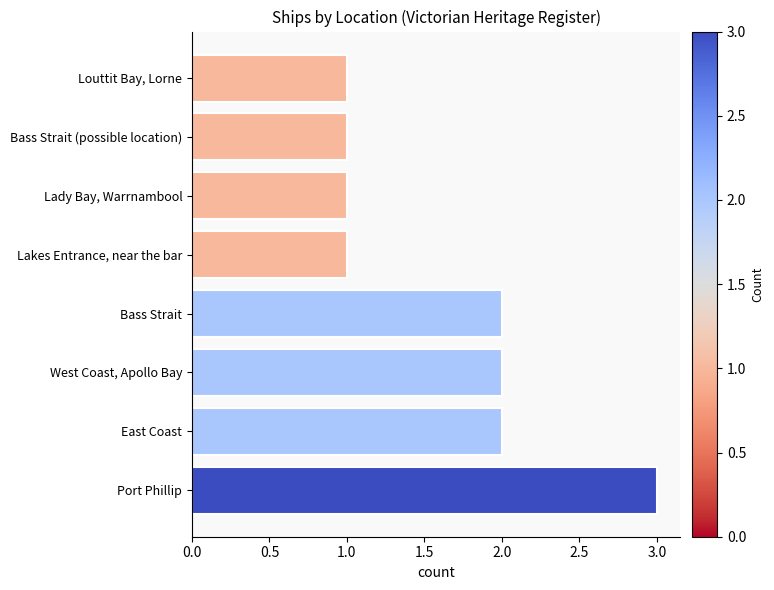

Reading bottom to top, extract all data points from this chart.

Port Phillip=3	East Coast=2	West Coast, Apollo Bay=2	Bass Strait=2	Lakes Entrance, near the bar=1	Lady Bay, Warrnambool=1	Bass Strait (possible location)=1	Louttit Bay, Lorne=1